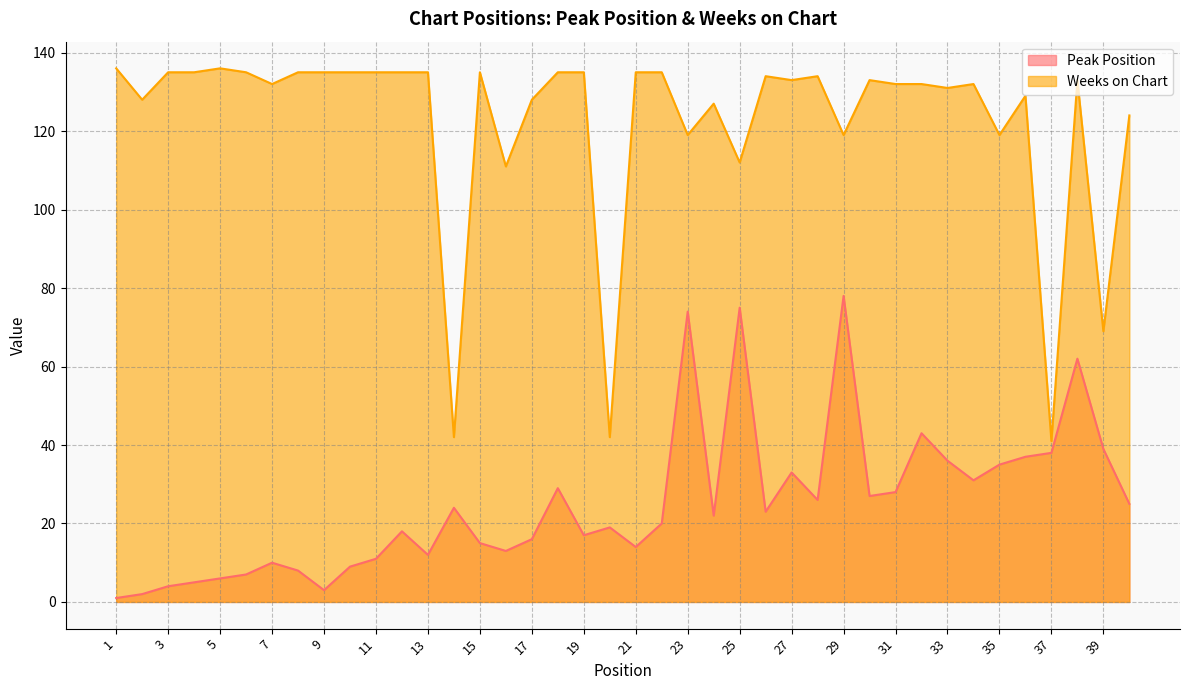

Reading left to right, transcribe all the data shown in this chart.

Peak Position: 1=1	2=2	3=4	4=5	5=6	6=7	7=10	8=8	9=3	10=9	11=11	12=18	13=12	14=24	15=15	16=13	17=16	18=29	19=17	20=19	21=14	22=20	23=74	24=22	25=75	26=23	27=33	28=26	29=78	30=27	31=28	32=43	33=36	34=31	35=35	36=37	37=38	38=62	39=39	40=25
Weeks on Chart: 1=136	2=128	3=135	4=135	5=136	6=135	7=132	8=135	9=135	10=135	11=135	12=135	13=135	14=42	15=135	16=111	17=128	18=135	19=135	20=42	21=135	22=135	23=119	24=127	25=112	26=134	27=133	28=134	29=119	30=133	31=132	32=132	33=131	34=132	35=119	36=129	37=41	38=133	39=69	40=124